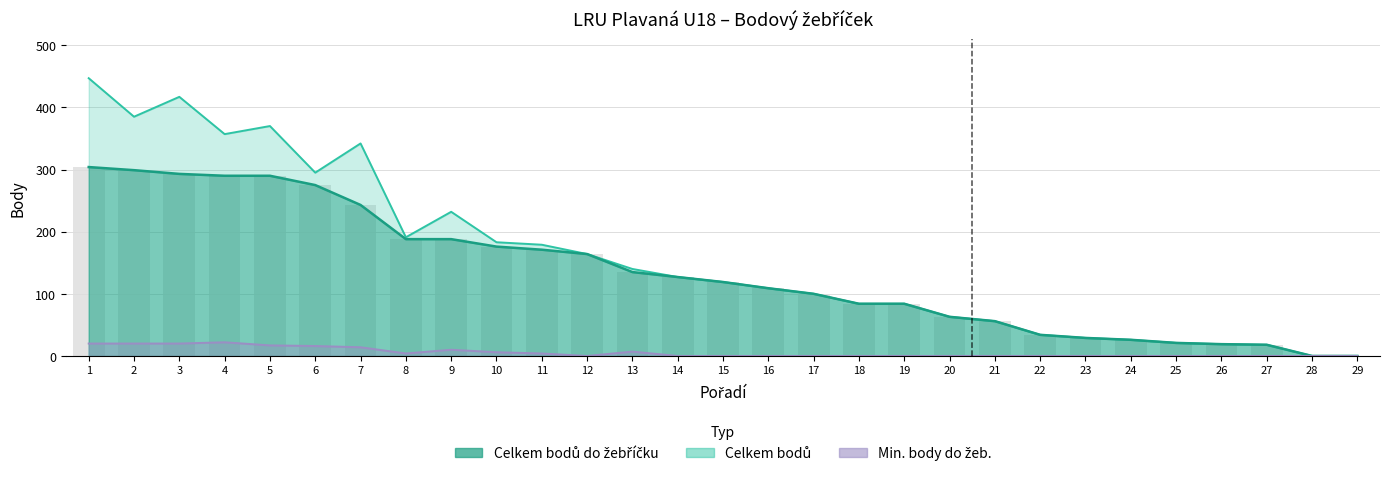

How many values in the Min. body do žeb. series exceed 0?

12